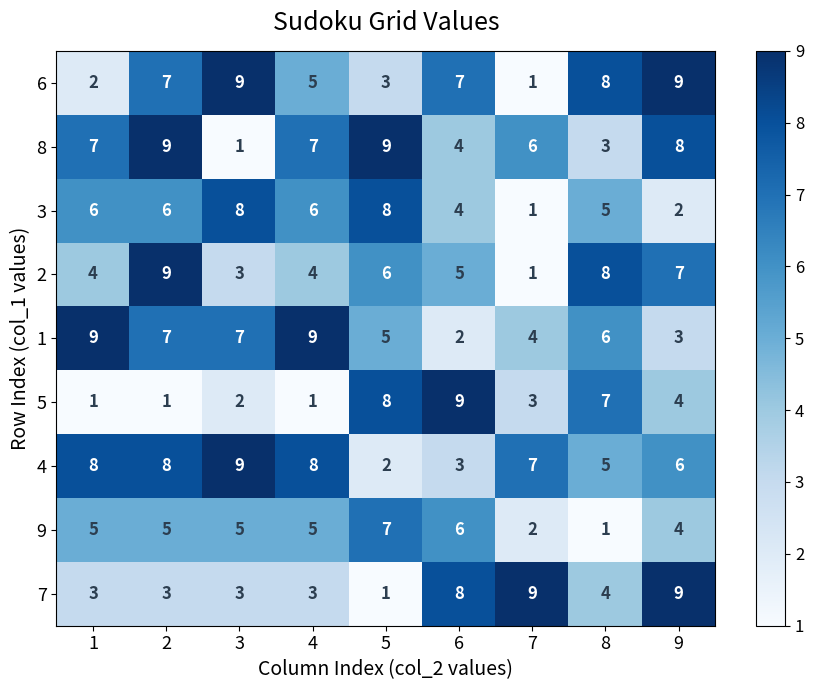

How many distinct data groups are displayed?

9